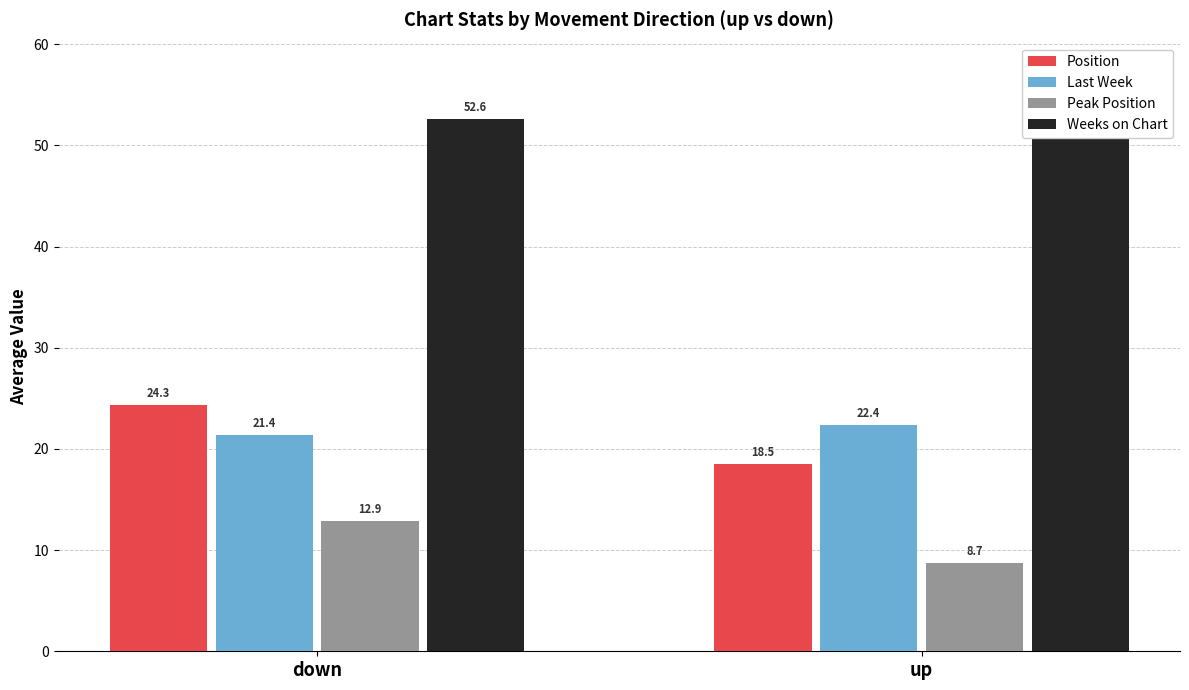

What is the highest value of the Peak Position series?

12.9